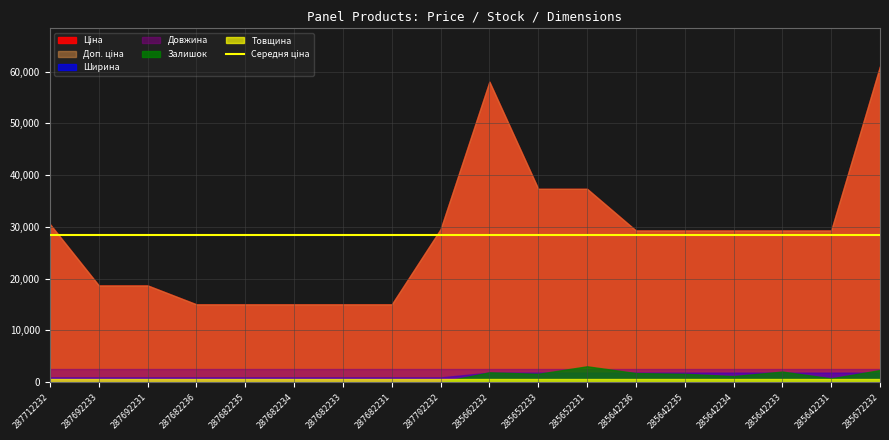

How many values in the Ціна series are below 29294?

7